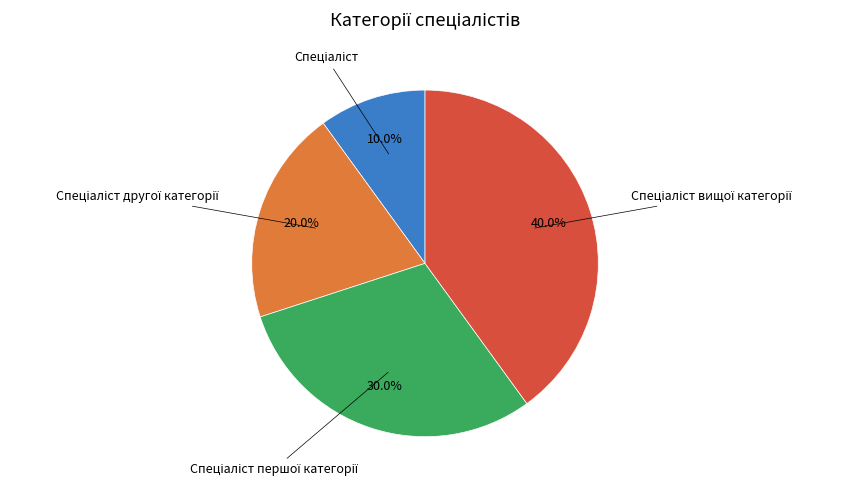

Does any single category account for the majority?

No